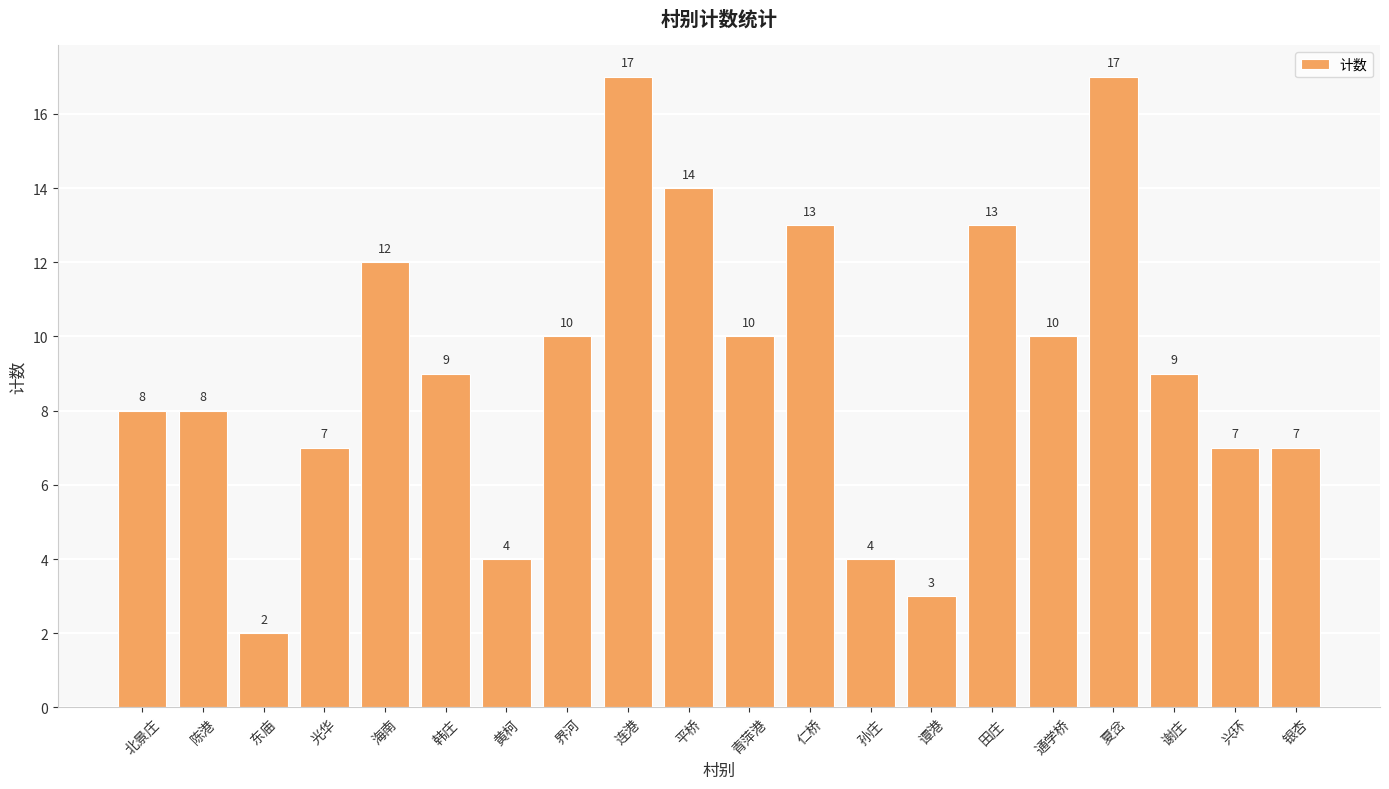

The value at 黄柯 is 6. True or false?

False